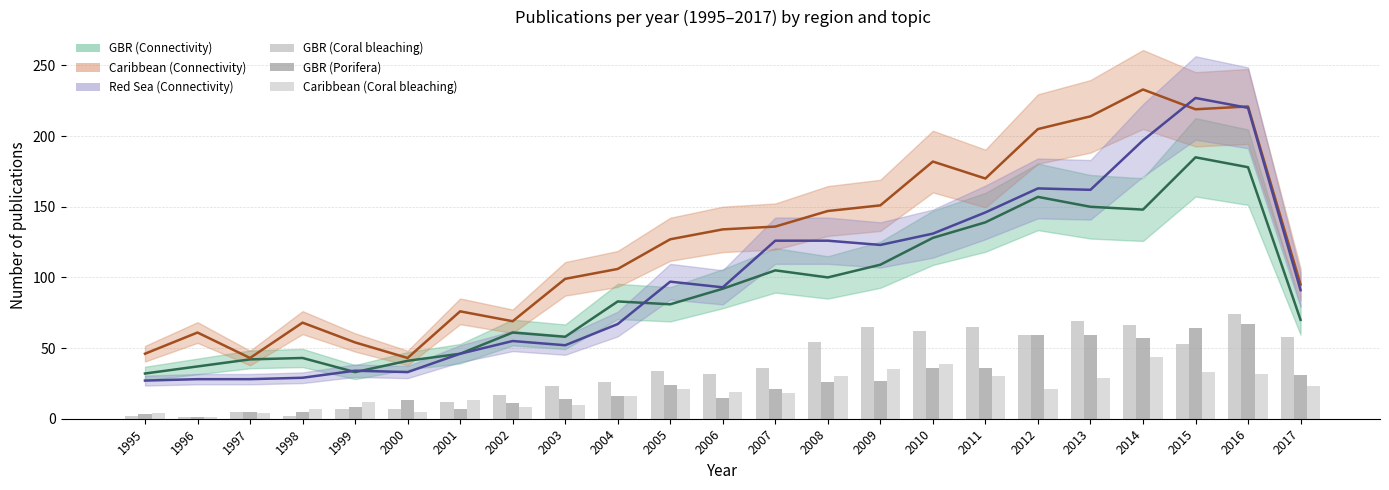

Where does the Caribbean (Coral bleaching) series first go above 19?

2005